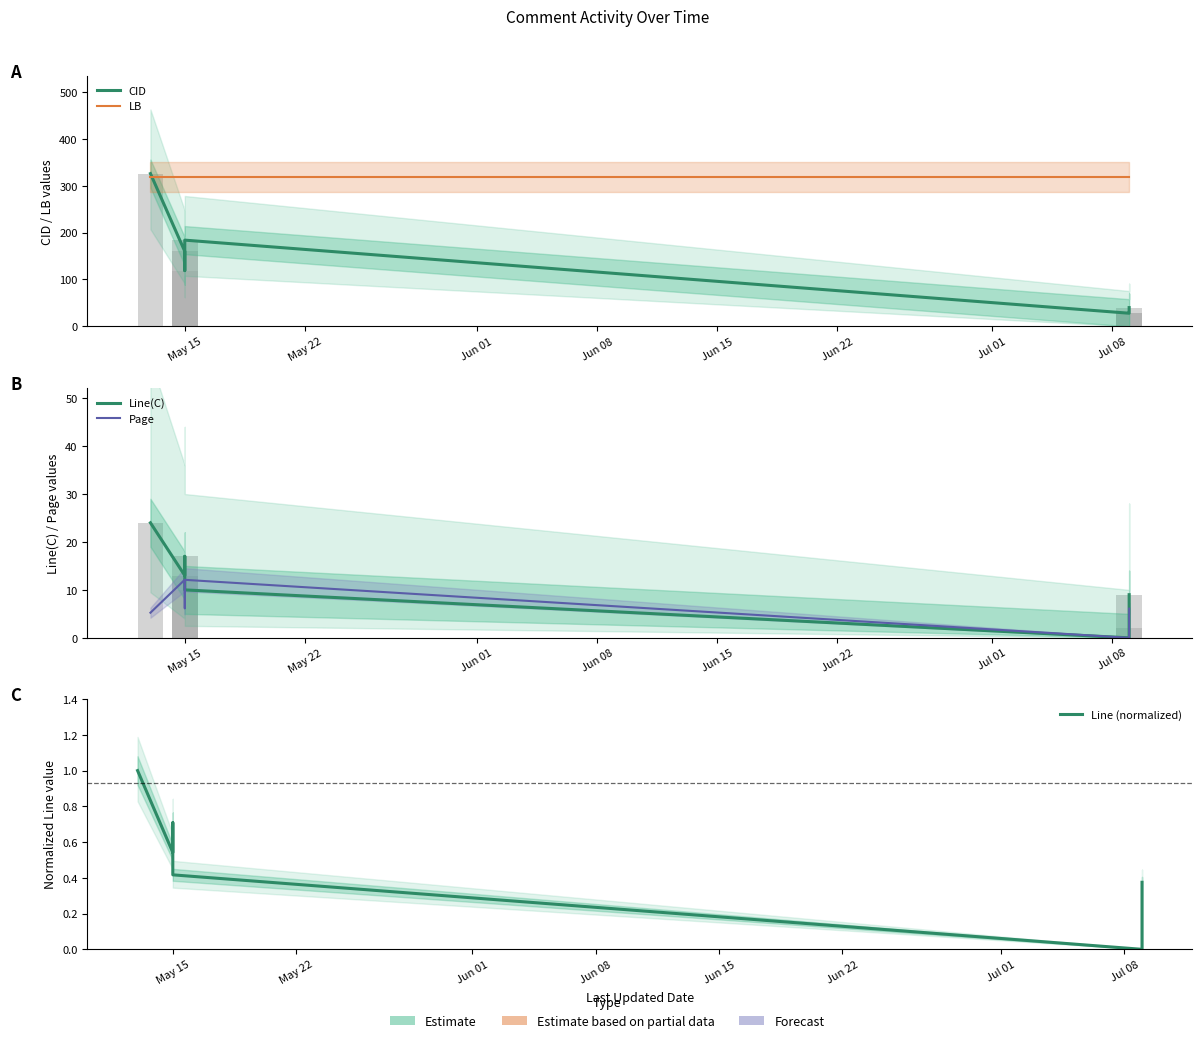

Which series has the widest spread of values?

CID